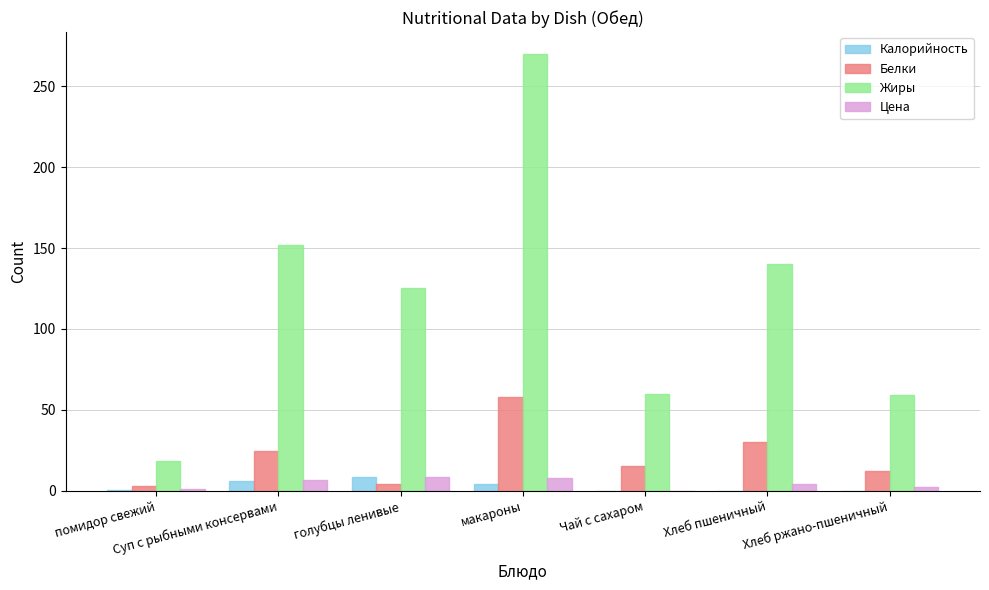

How many data points does each series have?

7